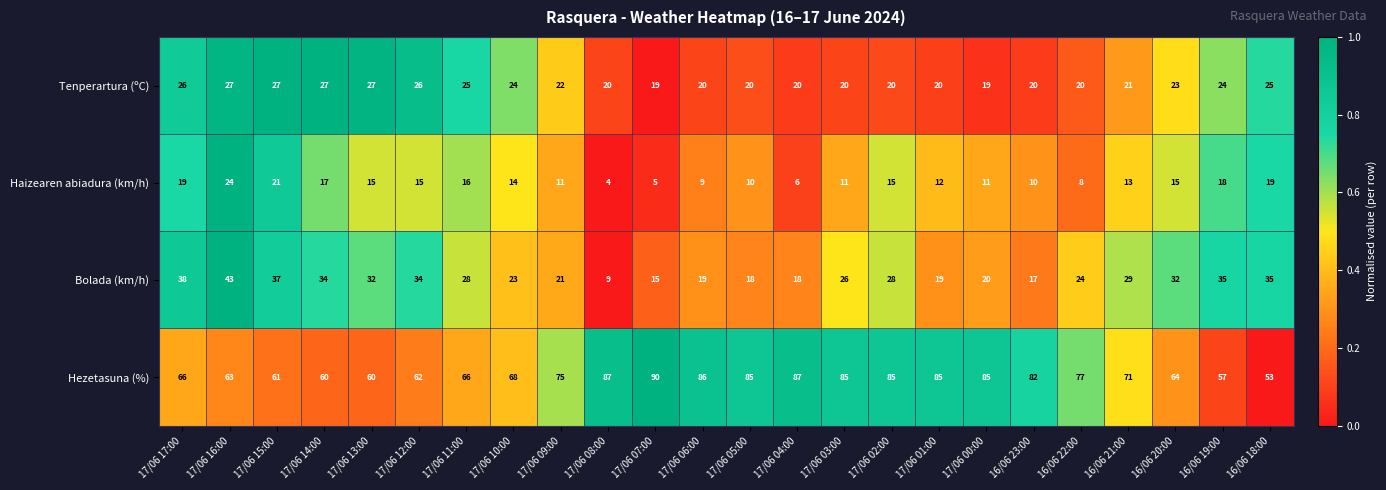

How many distinct data groups are displayed?

4